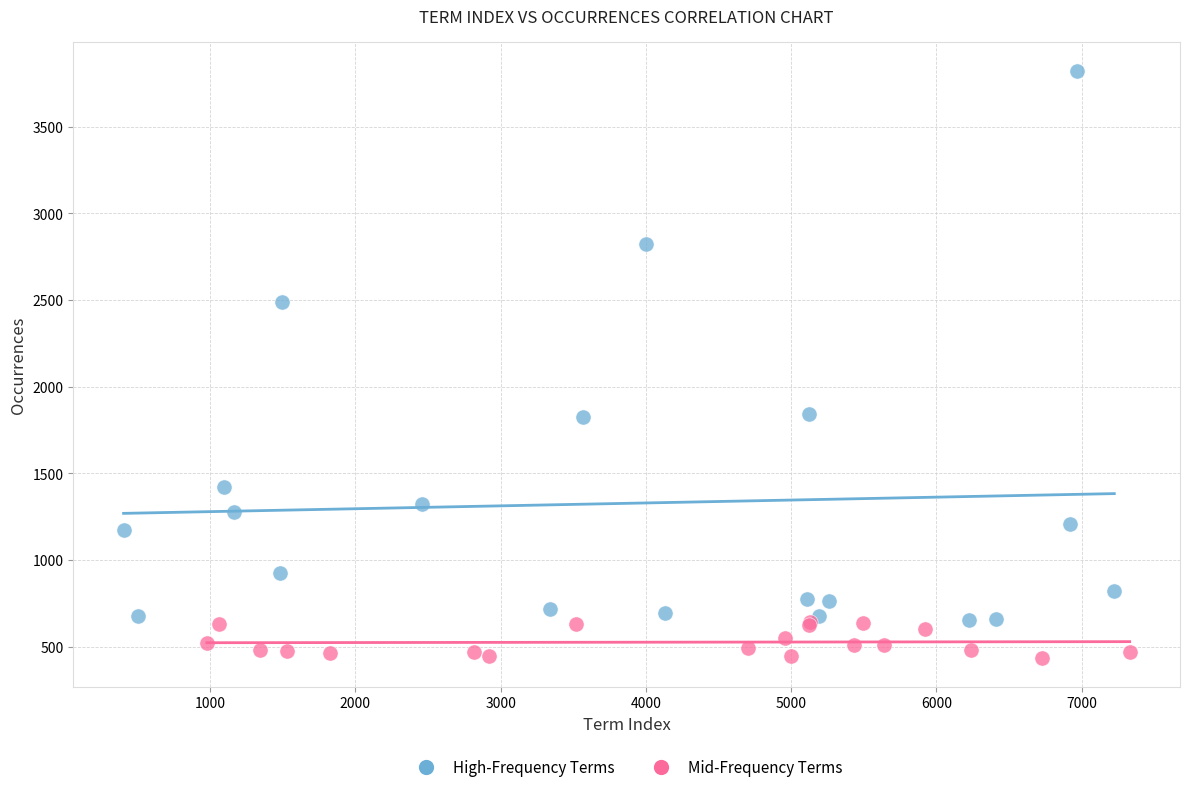

Which series reaches the minimum Y coordinate?

Mid-Frequency Terms